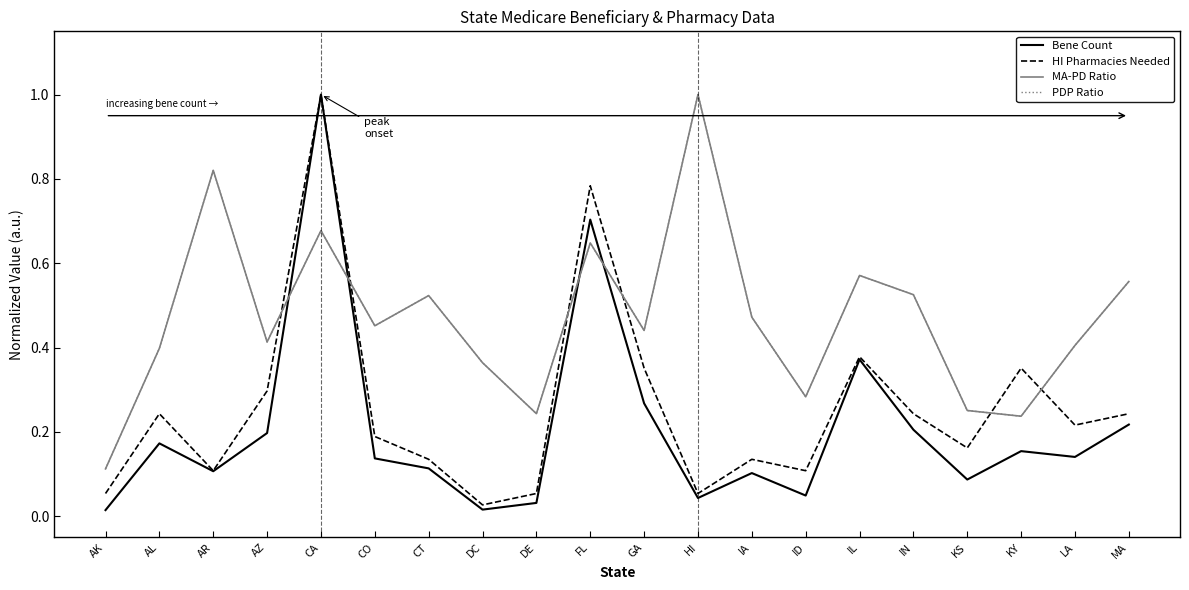

How many lines are shown in the chart?

4